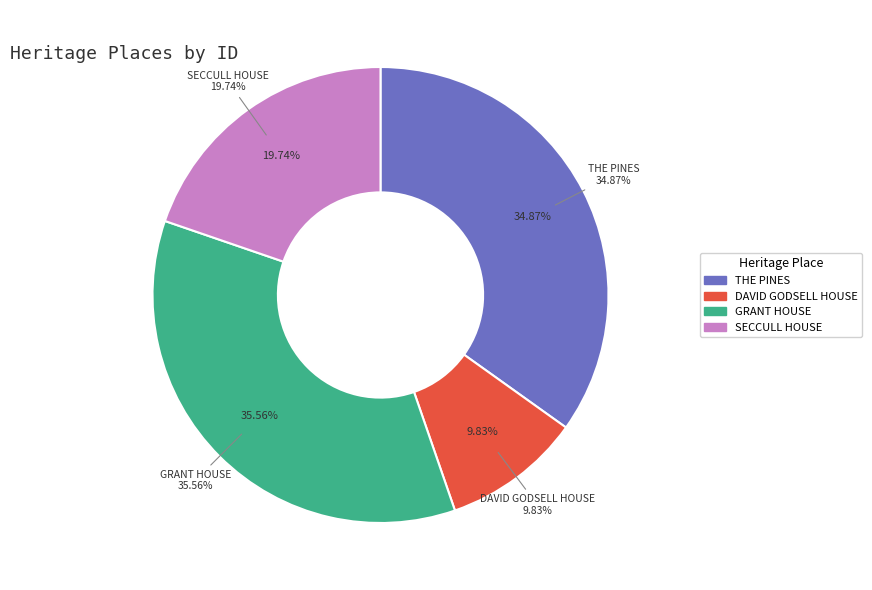

What percentage is NOT represented by DAVID GODSELL HOUSE?

90.2%